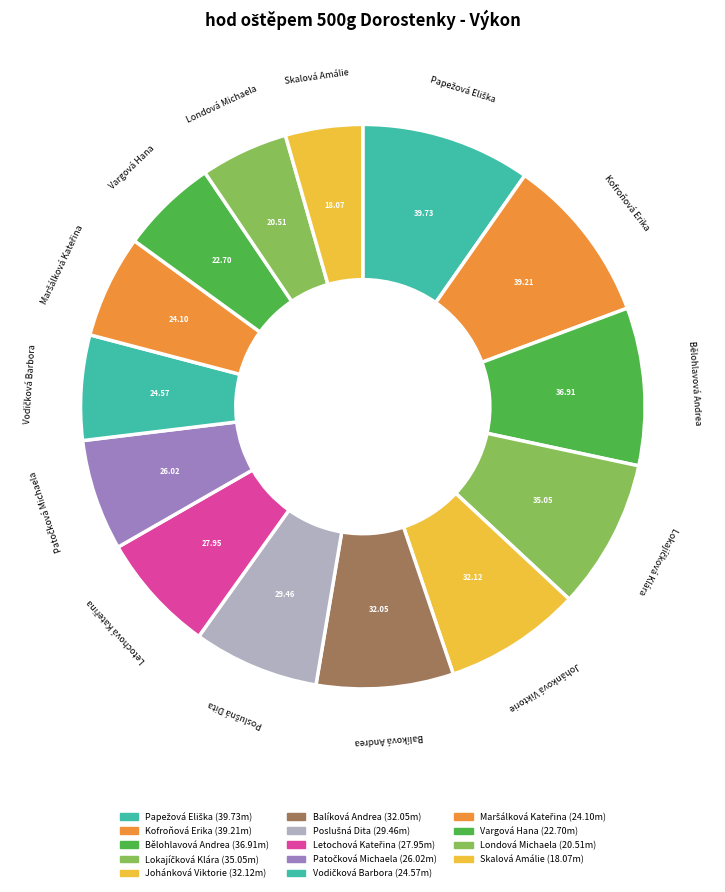

To the nearest percent, what is the average slice percentage?

7%